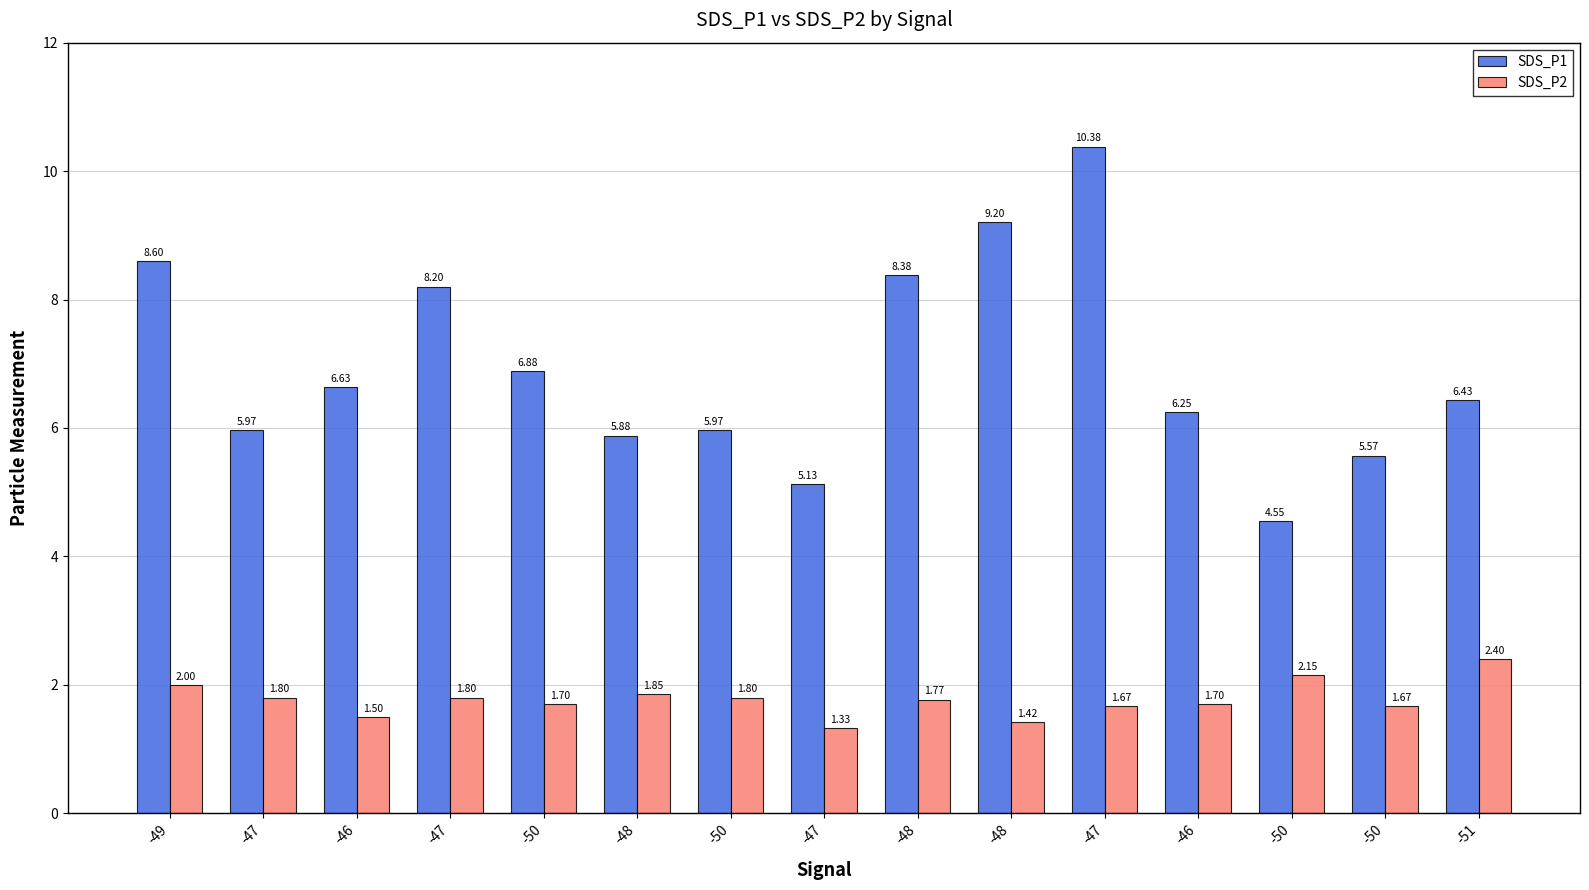

How many bars are there in total?

30